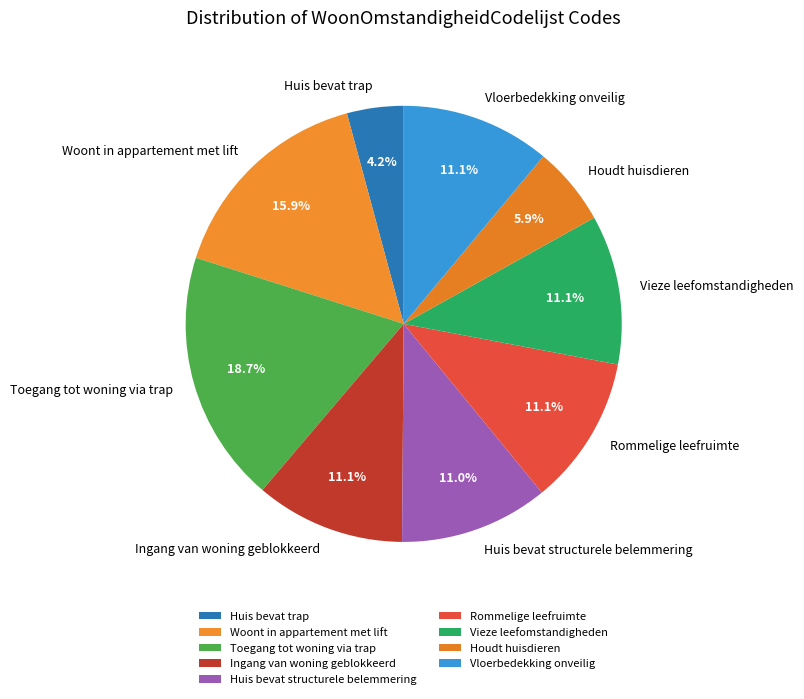

Is Woont in appartement met lift the majority of the pie?

No